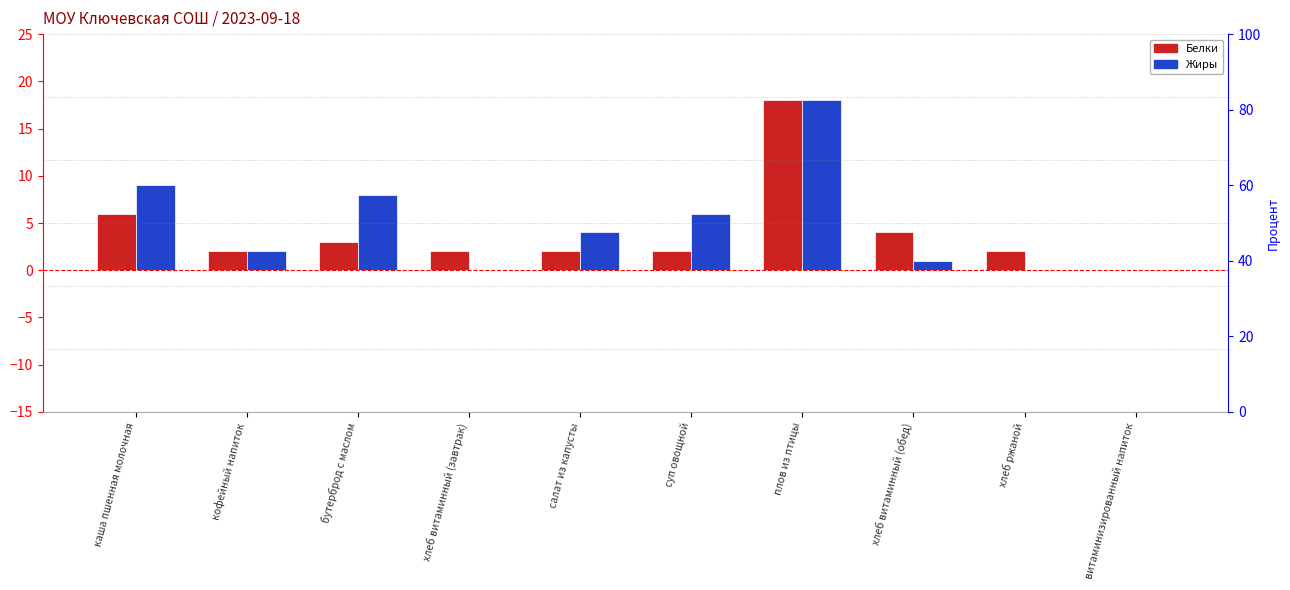

List the series in order of their overall mean, lowest first.

Белки, Жиры